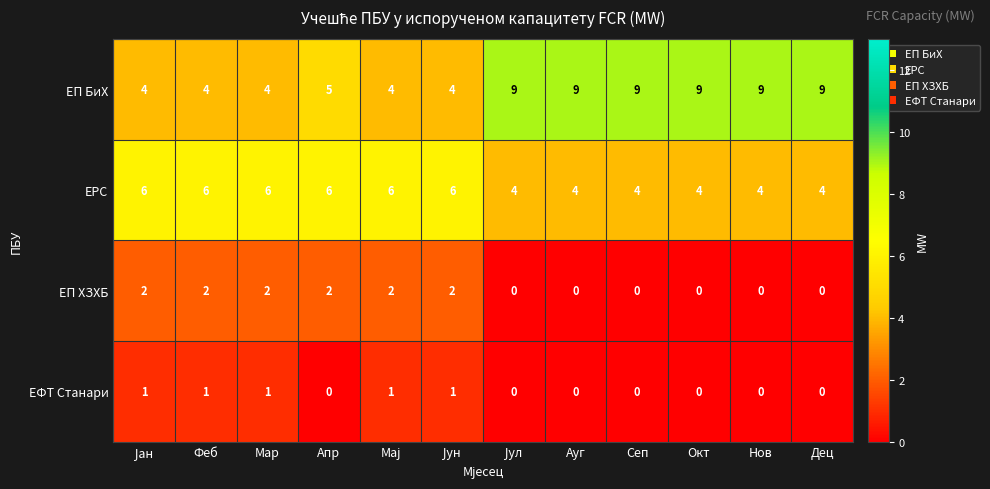

Is it true that ЕРС equals 4 at Дец?

True